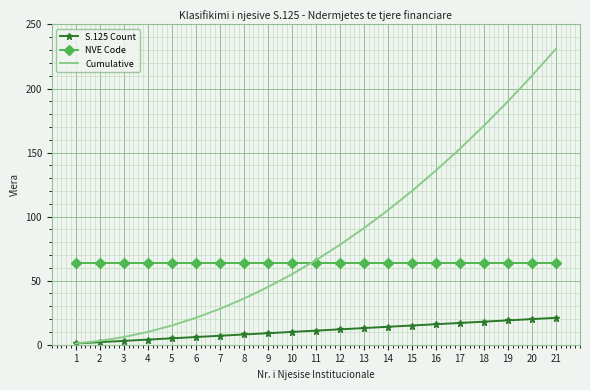

Rank the series by their maximum value, from highest to lowest.

Cumulative, NVE Code, S.125 Count